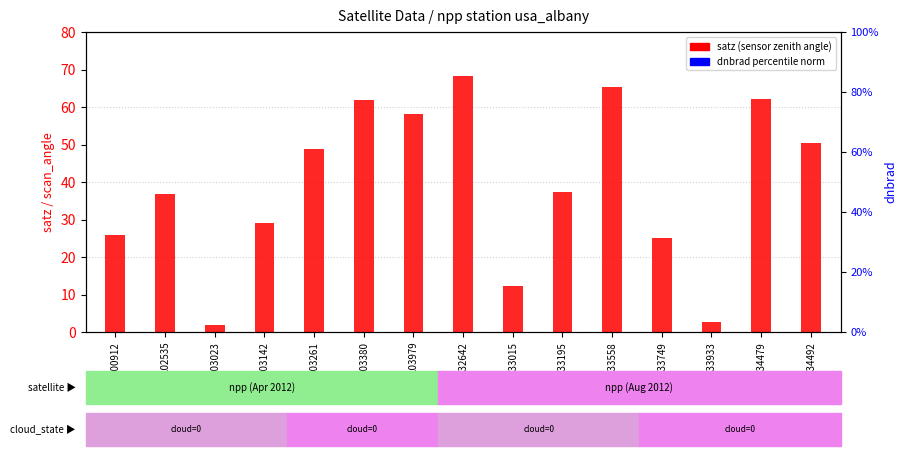

What is the total value across all series at 133558?

139.2